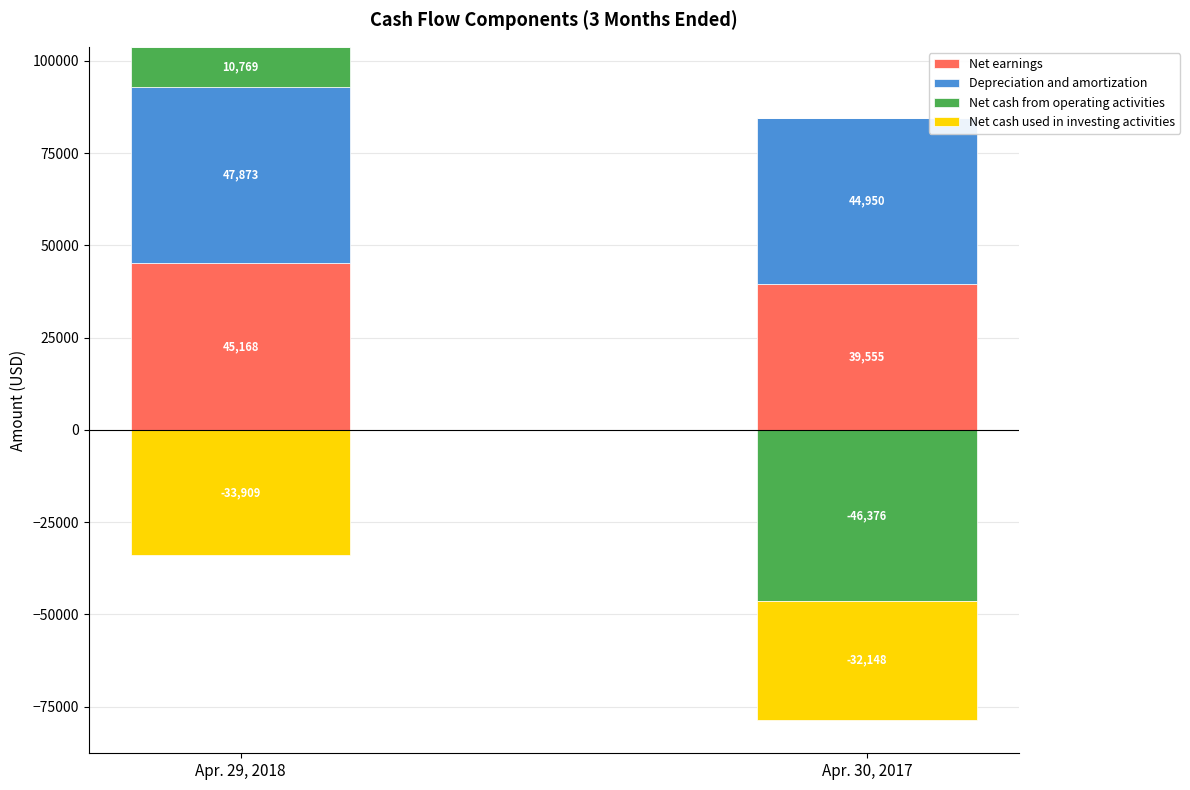

At which category is the sum across all series the highest?

Apr. 29, 2018